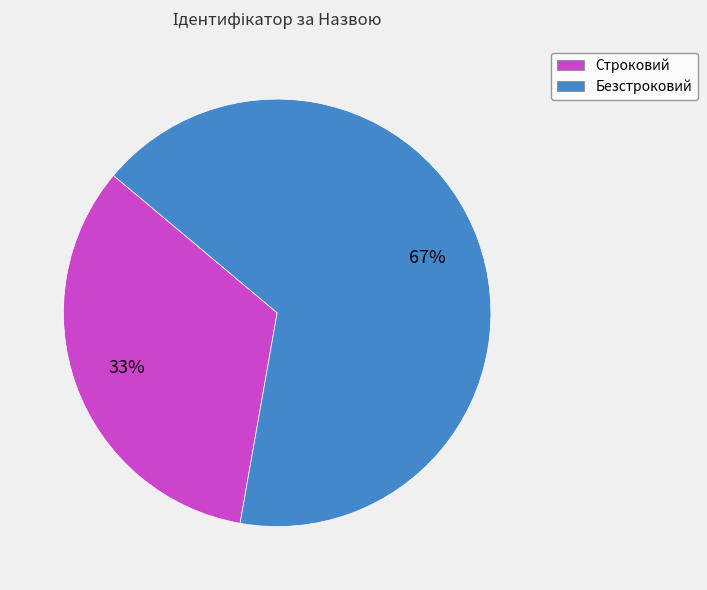

How many segments does this pie chart have?

2